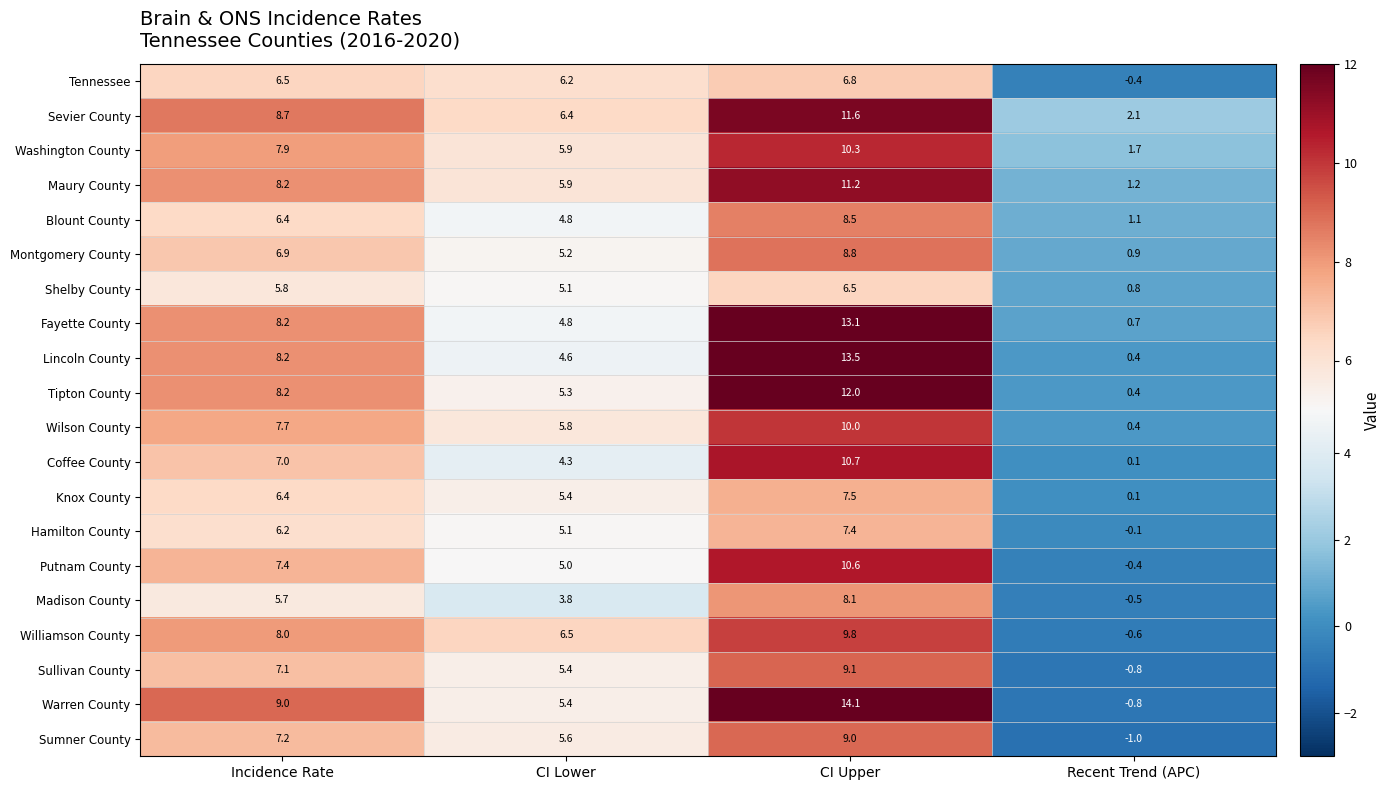

How many distinct data groups are displayed?

20